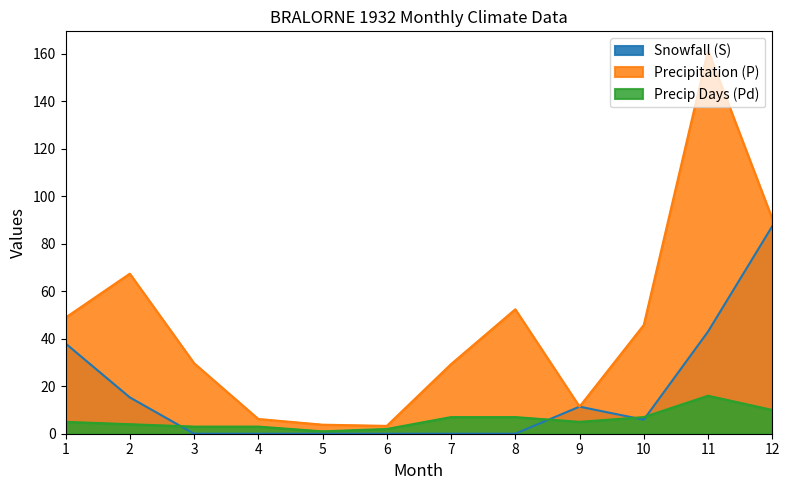

What is the value of the Precipitation (P) point at the 1st from the left?

48.9